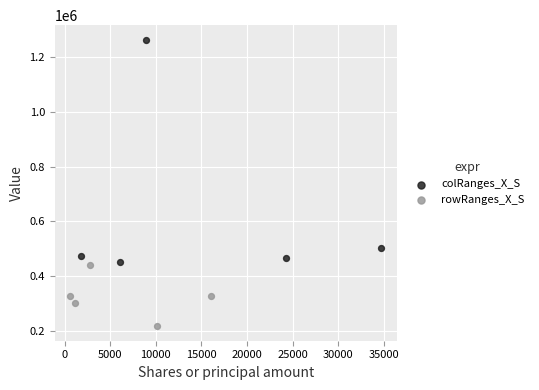

What are all the series names shown in the legend?

colRanges_X_S, rowRanges_X_S